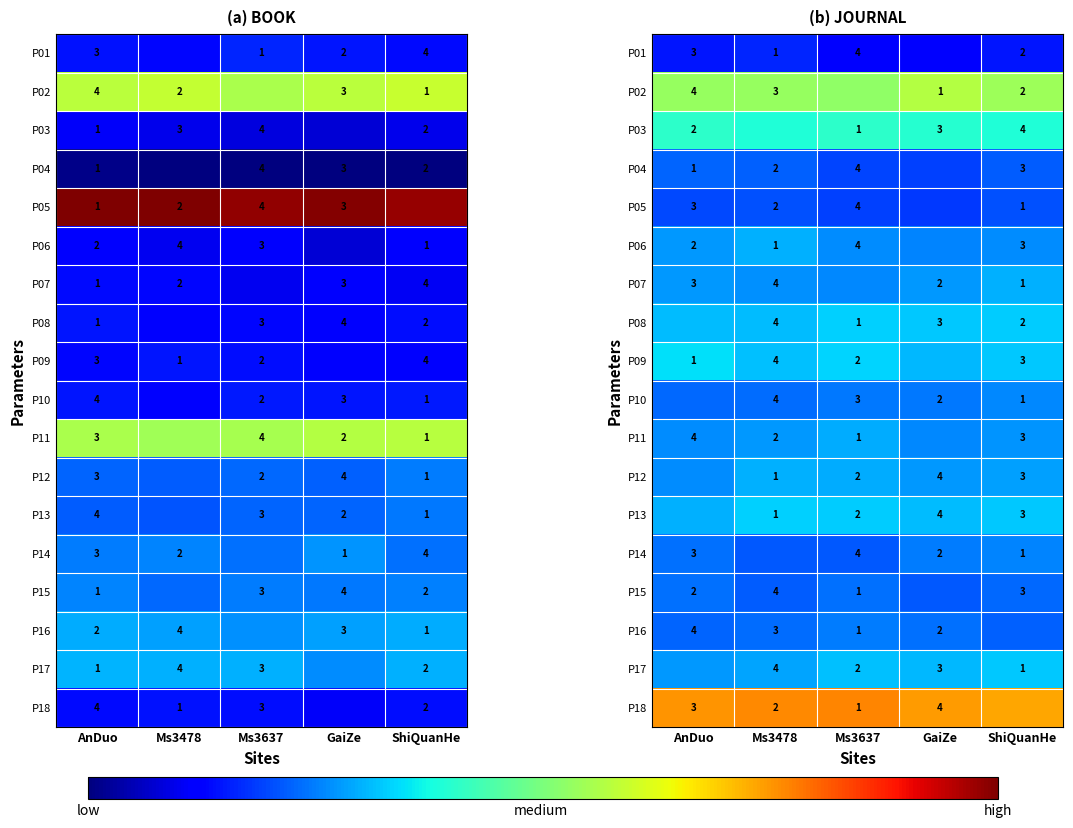

At how many categories does at least one series exceed 1931?

5